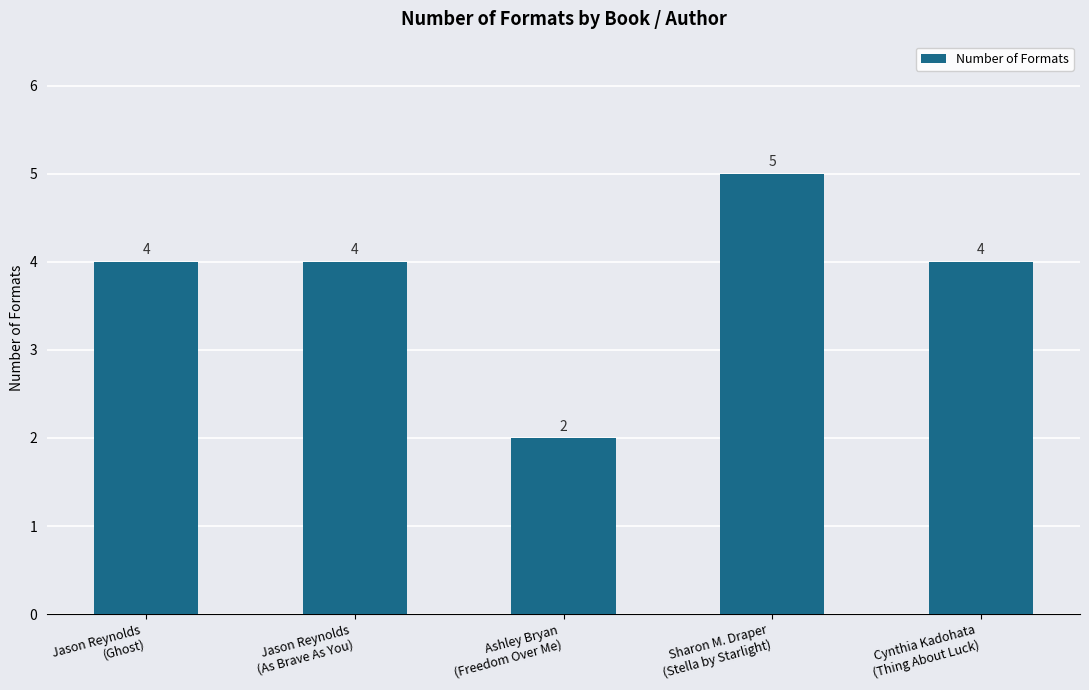

Reading right to left, list all the values displayed in this chart.

4	5	2	4	4